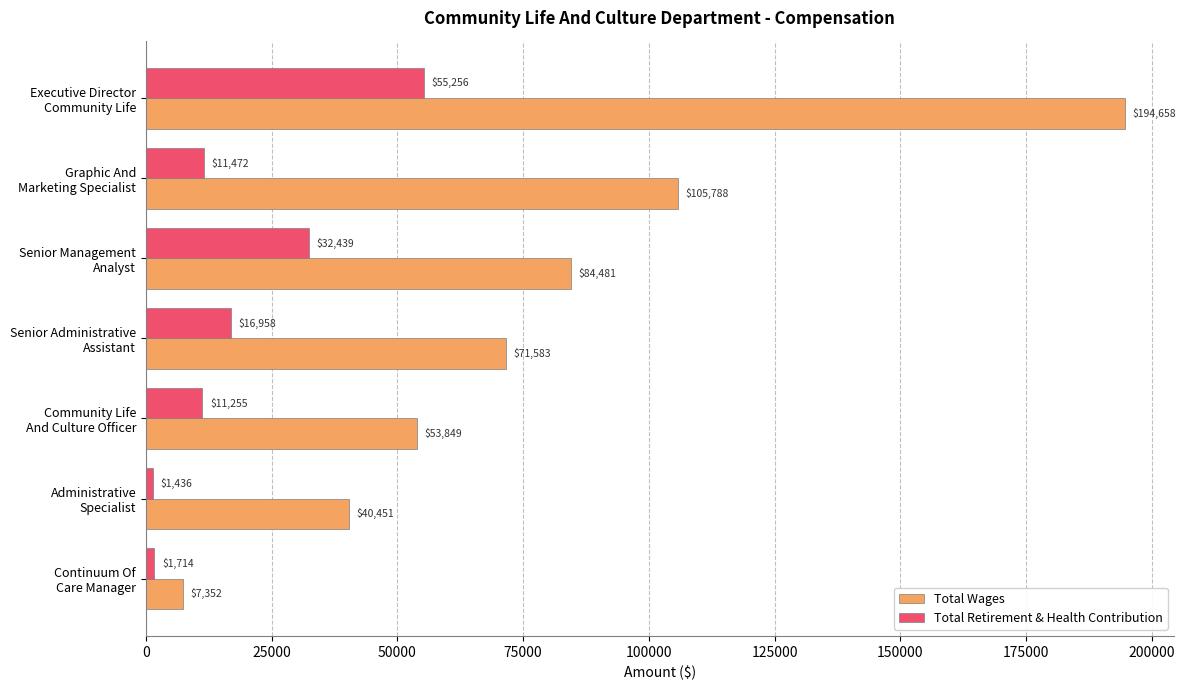

Which series has the widest spread of values?

Total Wages